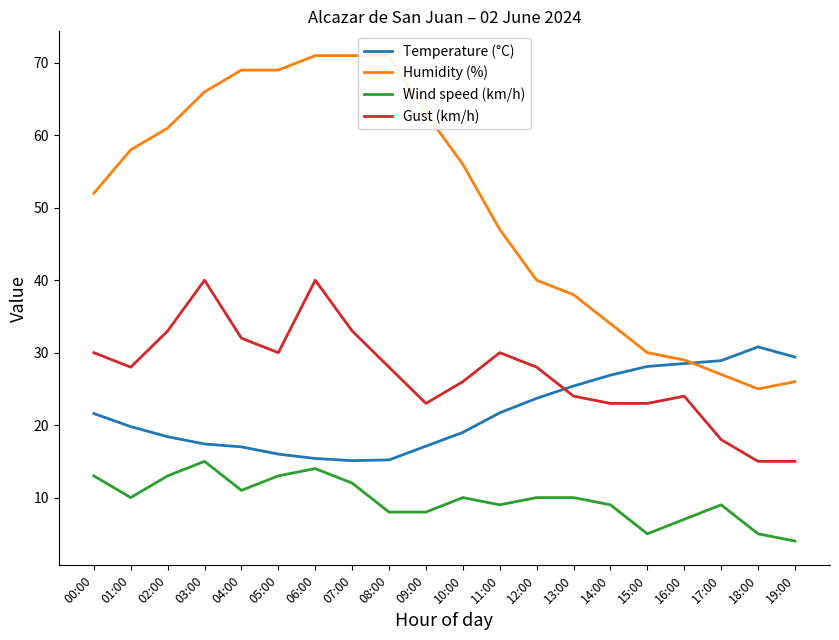

At which category is the sum across all series the highest?

06:00